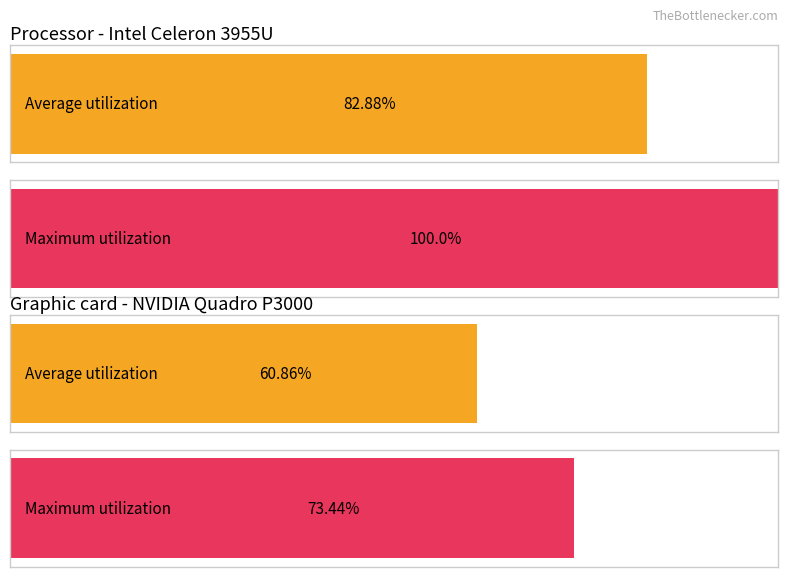

What are all the series names shown in the legend?

Average utilization, Maximum utilization